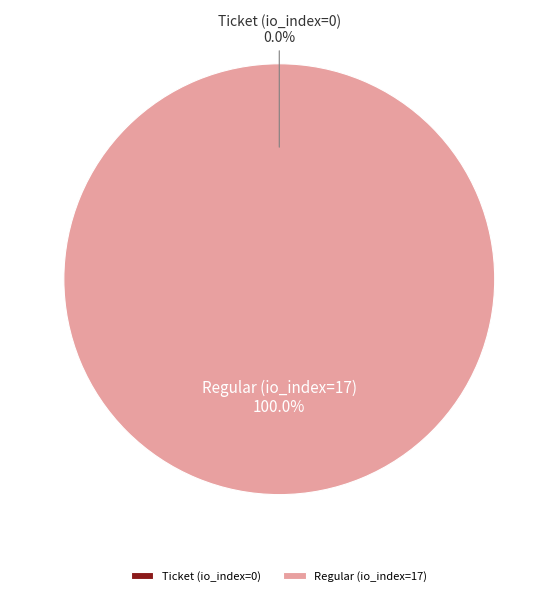

Rank the categories by value from lowest to highest.

Ticket (io_index=0), Regular (io_index=17)